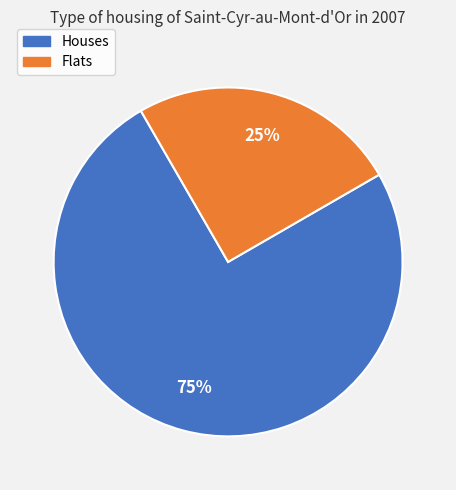

To the nearest percent, what is the average slice percentage?

50%